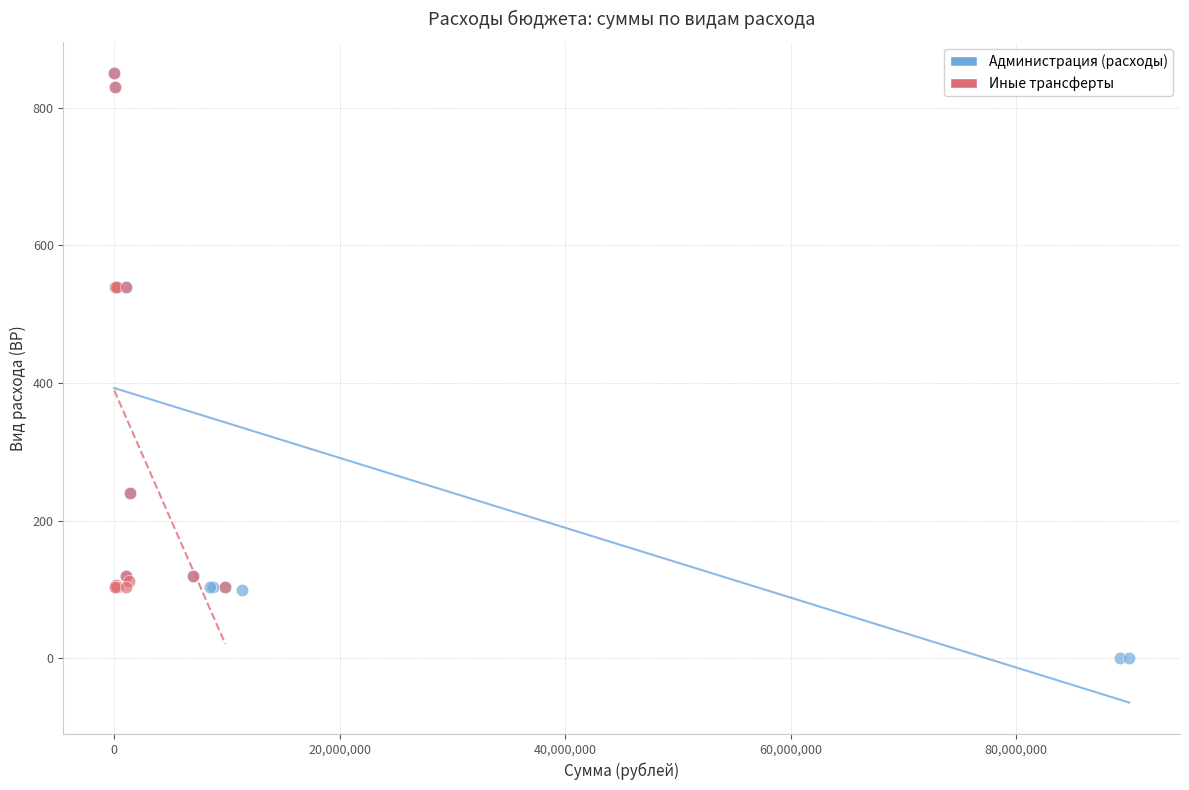

What are all the series names shown in the legend?

Администрация (расходы), Иные трансферты